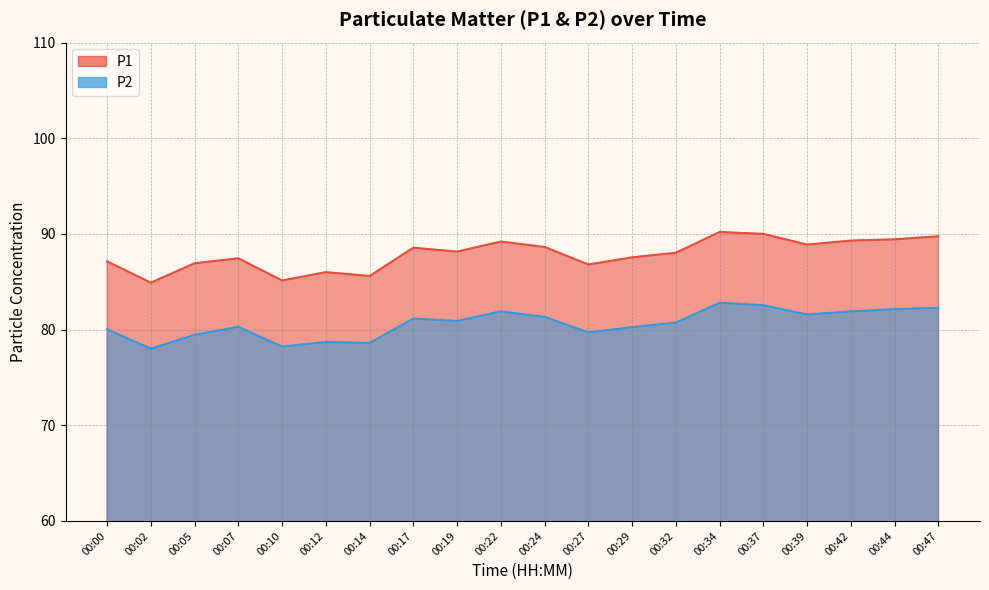

Is the value of P1 at 00:34 greater than the value of P2 at 00:00?

Yes